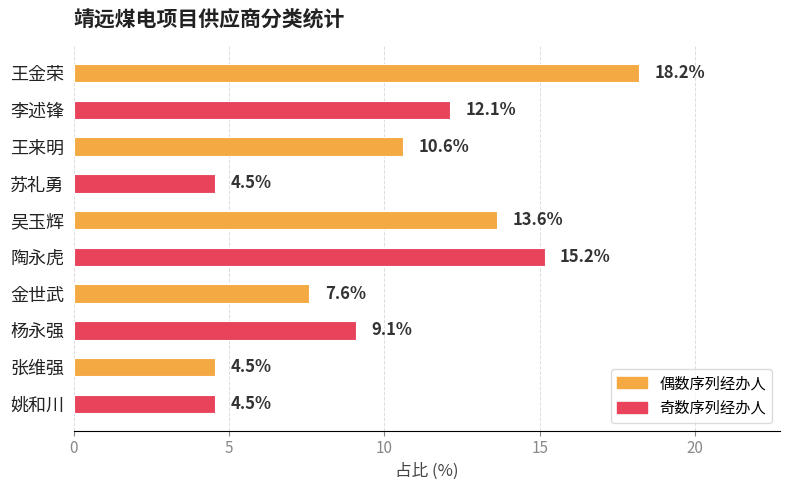

Does the chart contain any negative values?

No